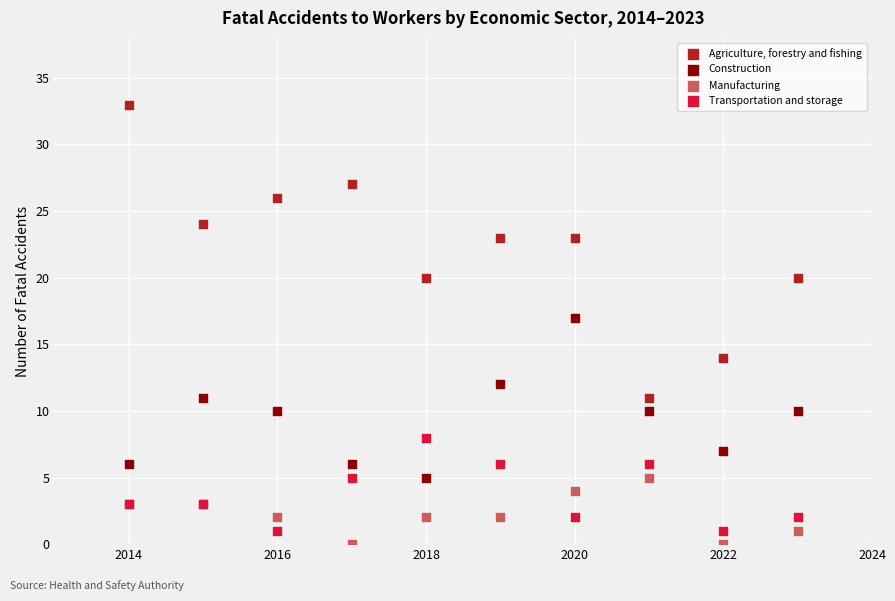

What are all the series names shown in the legend?

Agriculture, forestry and fishing, Construction, Manufacturing, Transportation and storage